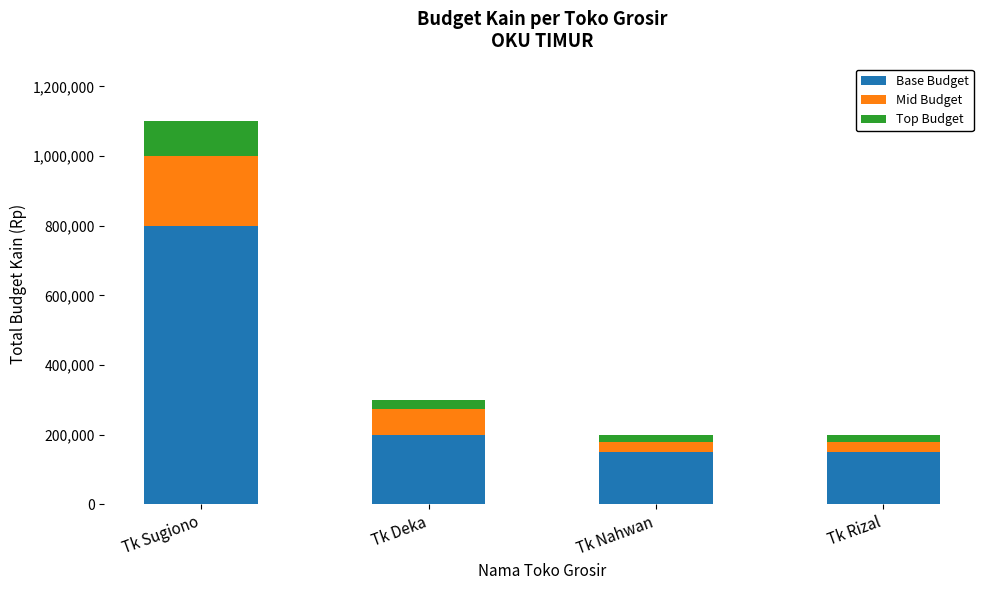

What is the difference between the second highest and minimum values in the Base Budget series?

50000